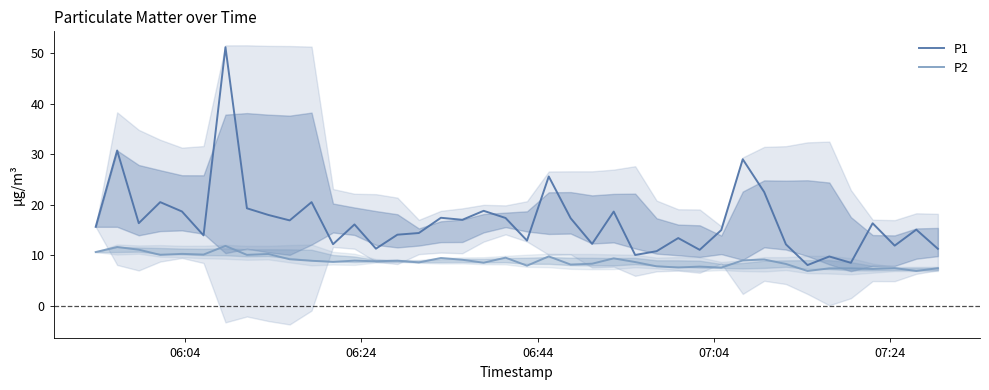

What are all the series names shown in the legend?

P1, P2